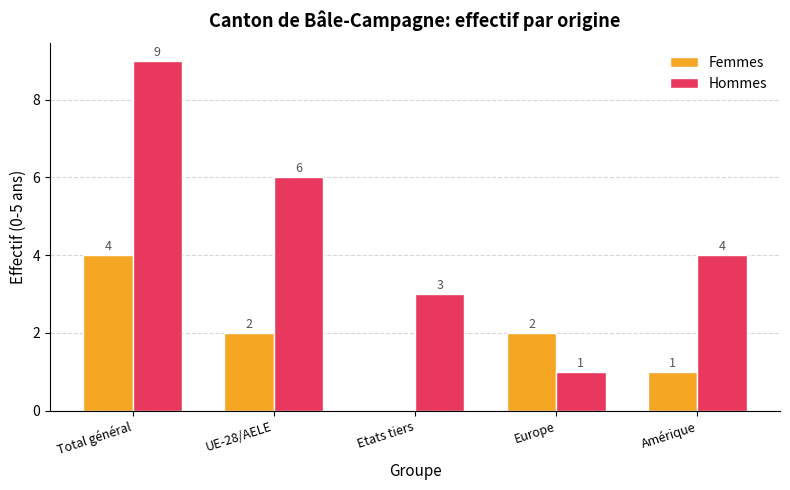

The value of Femmes at Europe is 3. True or false?

False